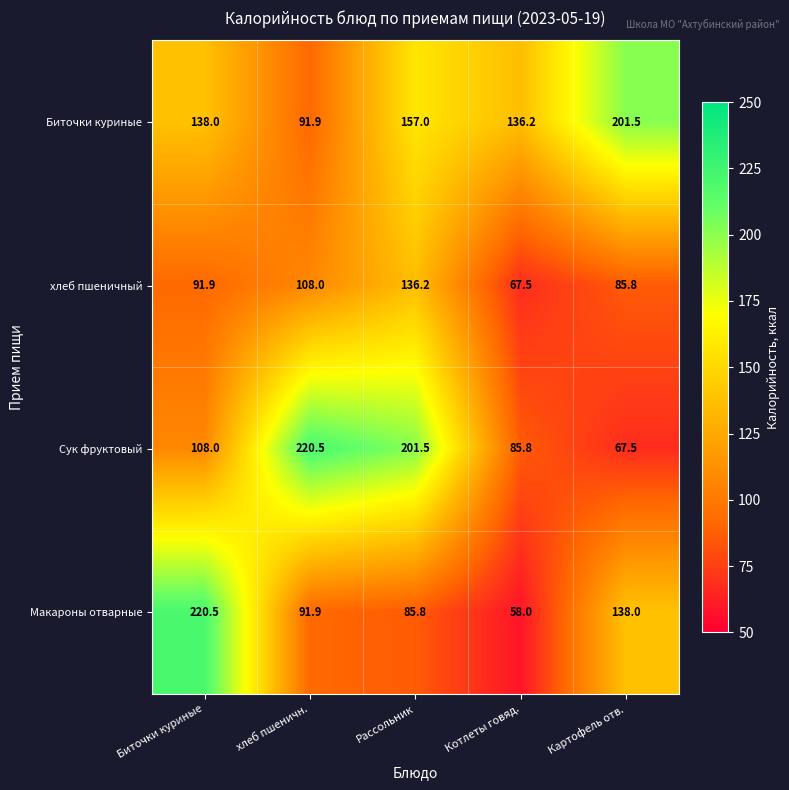

Where does the хлеб пшеничный series first go above 91?

Биточки куриные